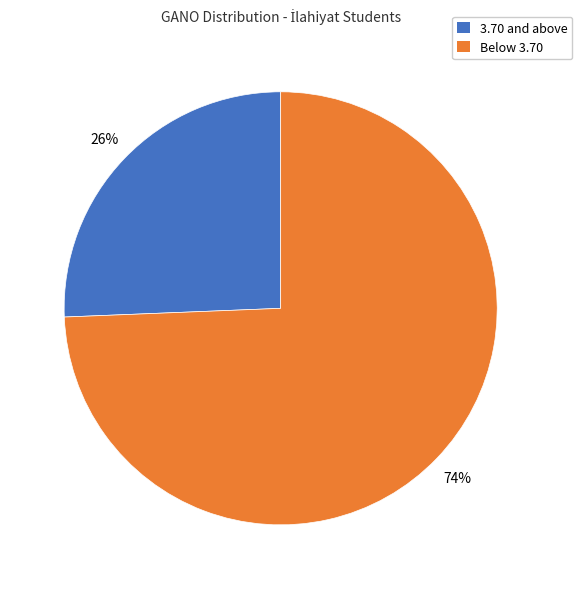

Is there a majority slice in this chart?

Yes